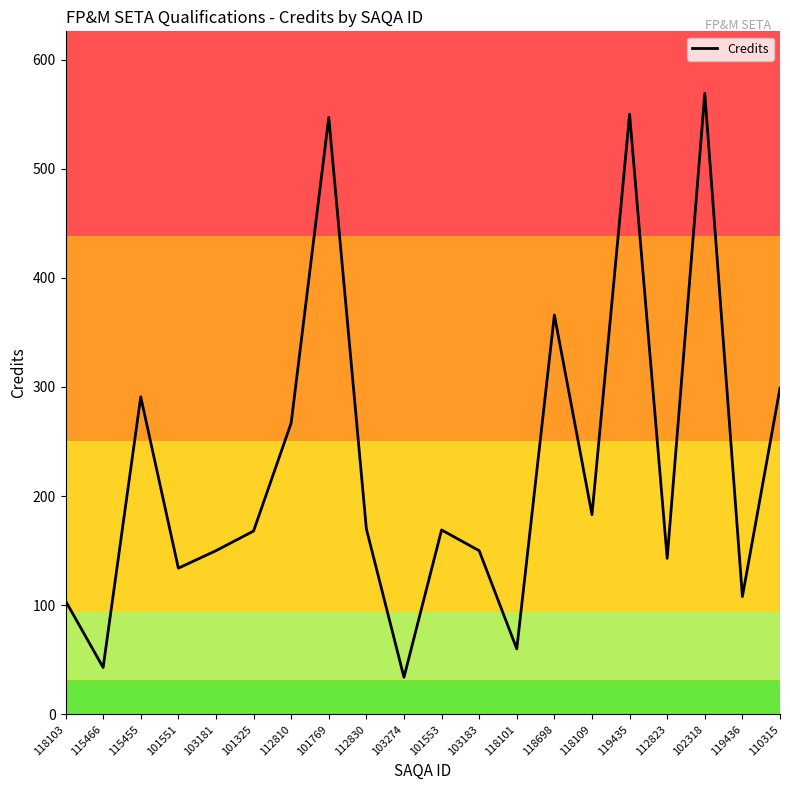

Where does the data first go above 169?

115455